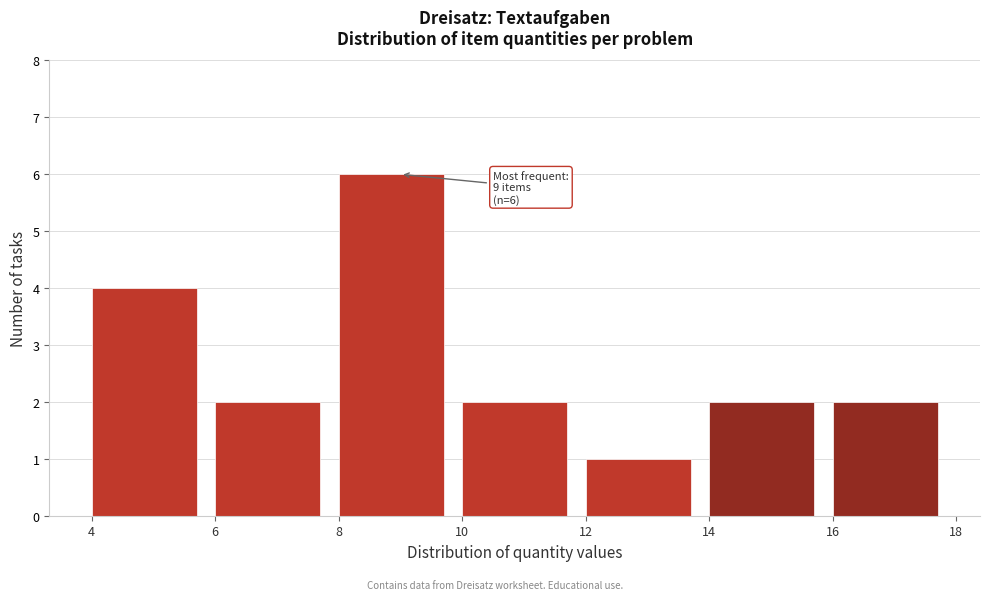

Which range on the x-axis has the tallest bar?

8 to 10